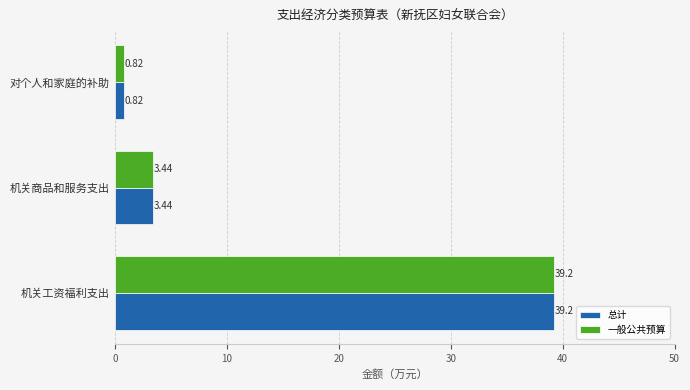

At which label does 总计 reach its minimum?

对个人和家庭的补助